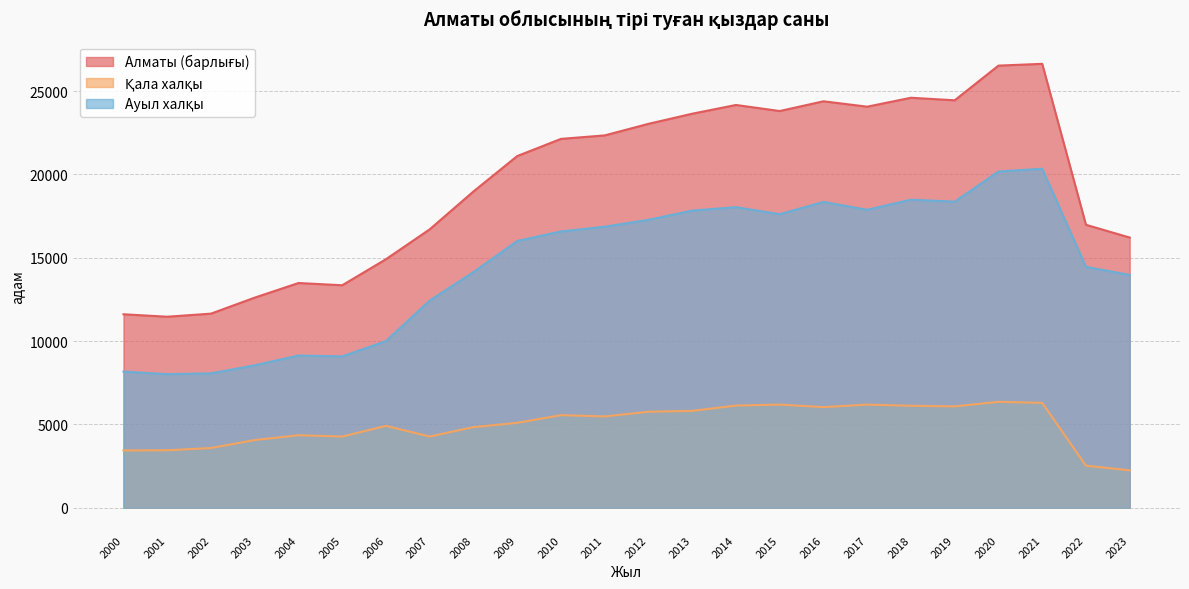

What is the average value of the Алматы (барлығы) series?

19533